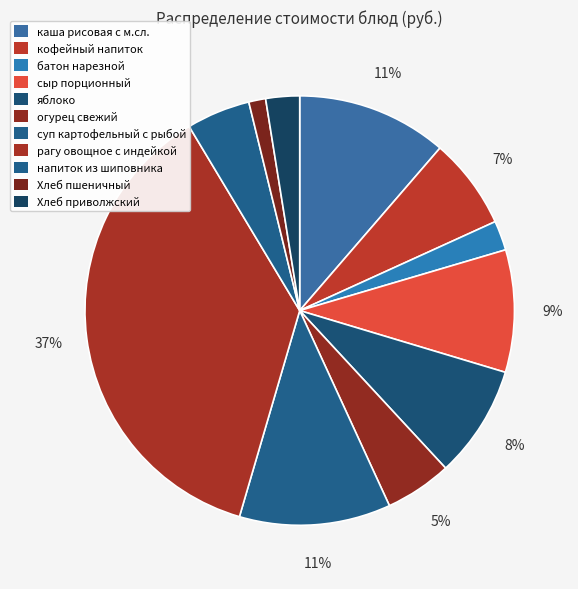

Is Хлеб пшеничный the majority of the pie?

No